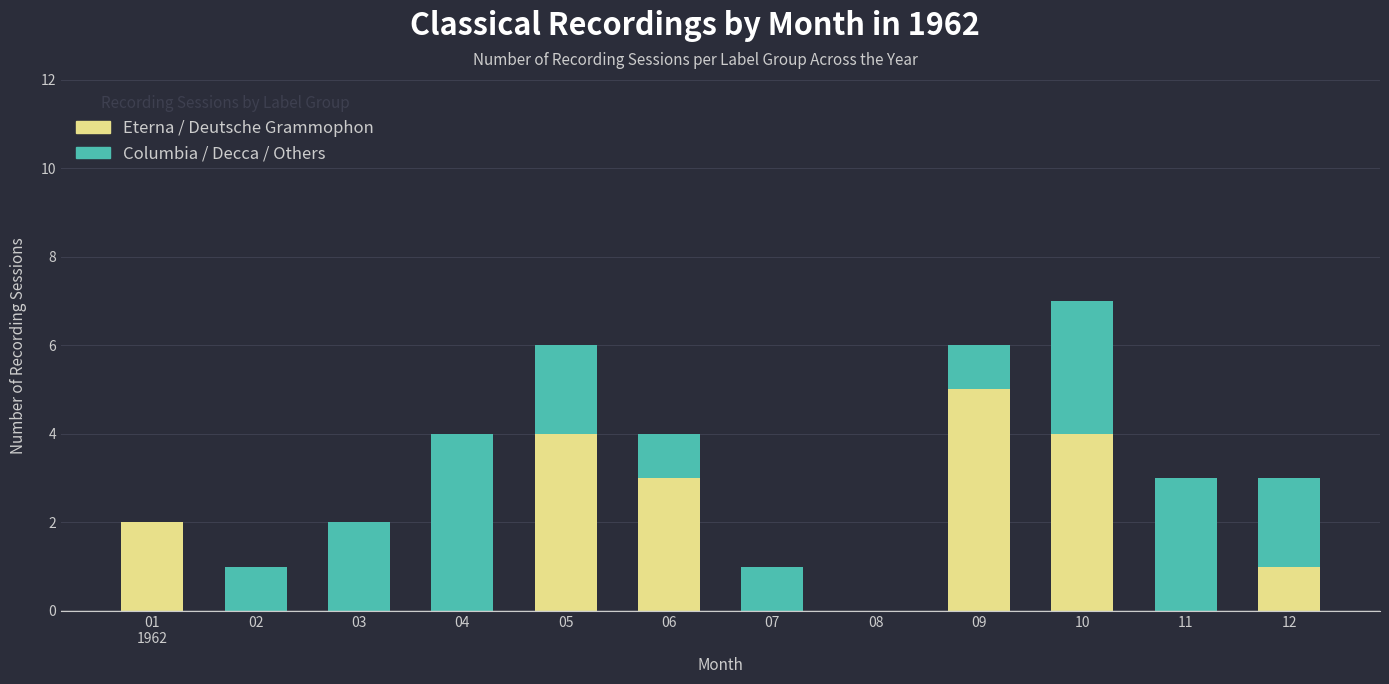

At which label does Eterna / Deutsche Grammophon reach its peak?

09